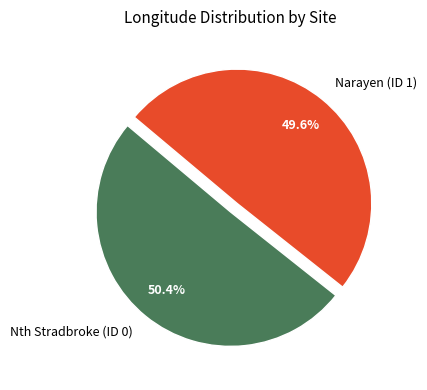

What is the largest slice in the pie chart?

Nth Stradbroke (ID 0)